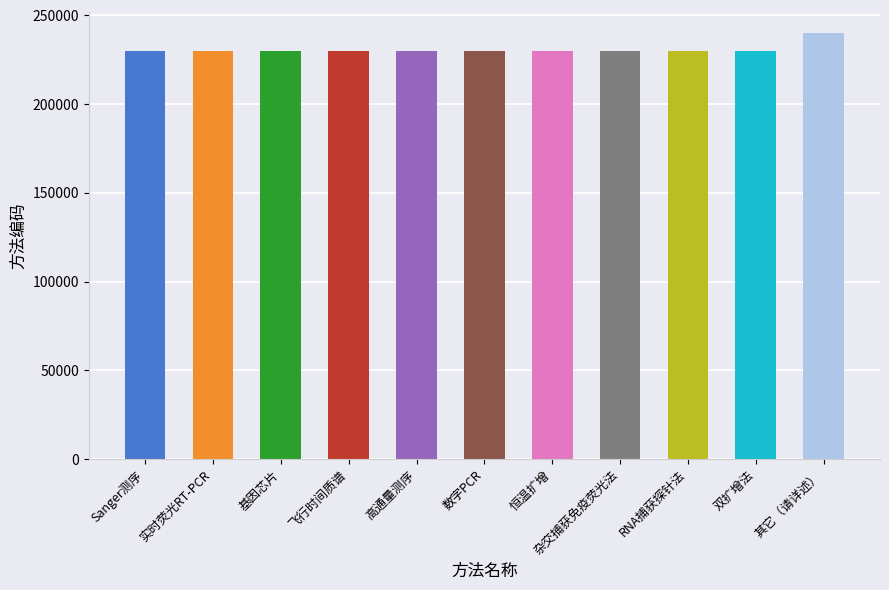

The chart shows a value of 230010 at 双扩增法. True or false?

True